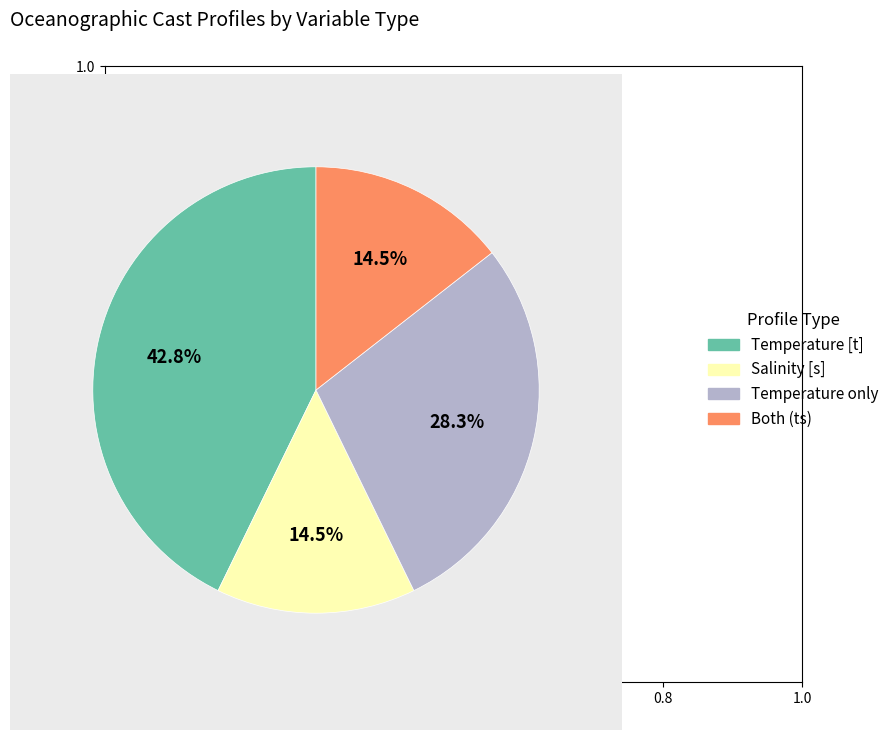

How many segments does this pie chart have?

4